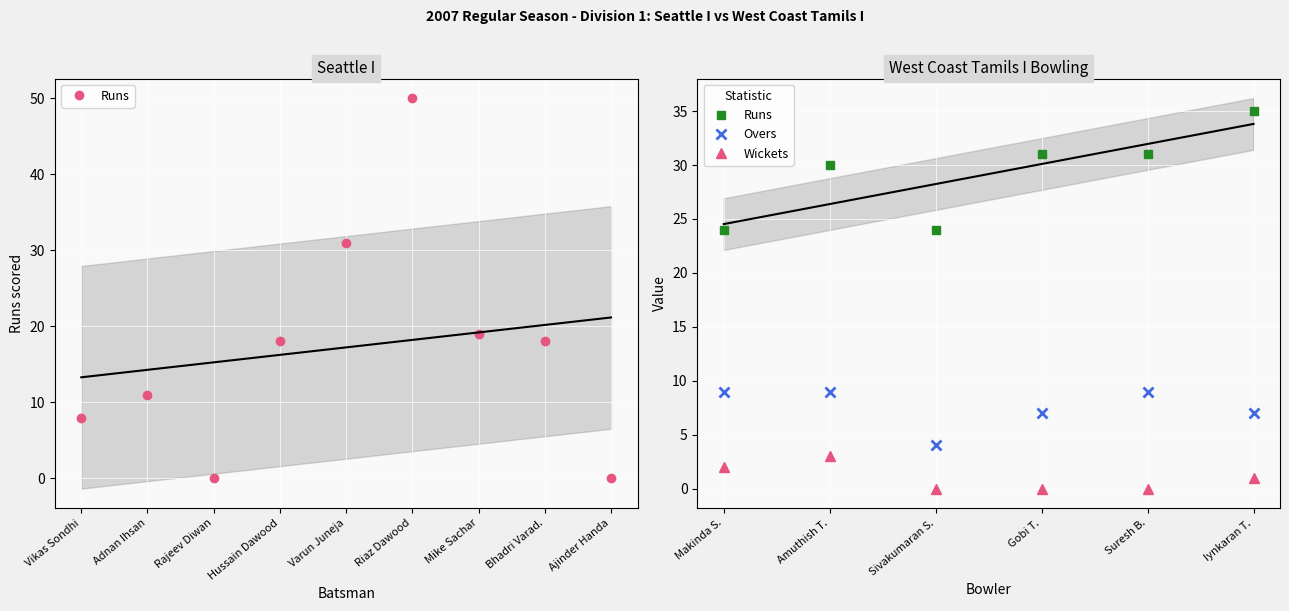

At which category does the chart reach its peak across all series?

Iynkaran T.